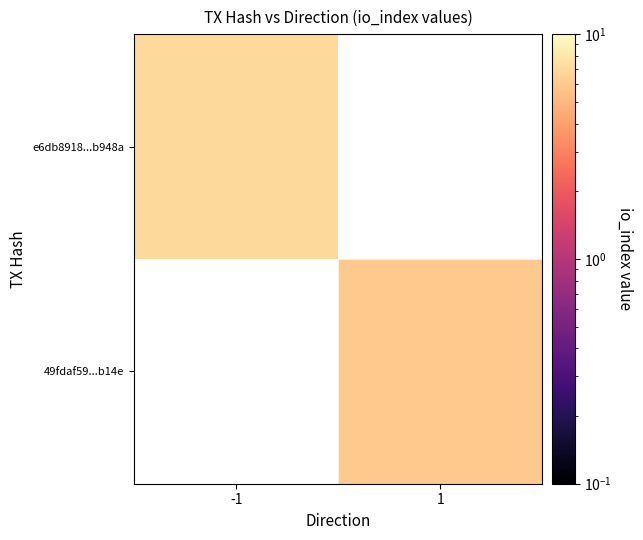

Is it true that e6db8918...b948a equals 12.3 at -1?

False